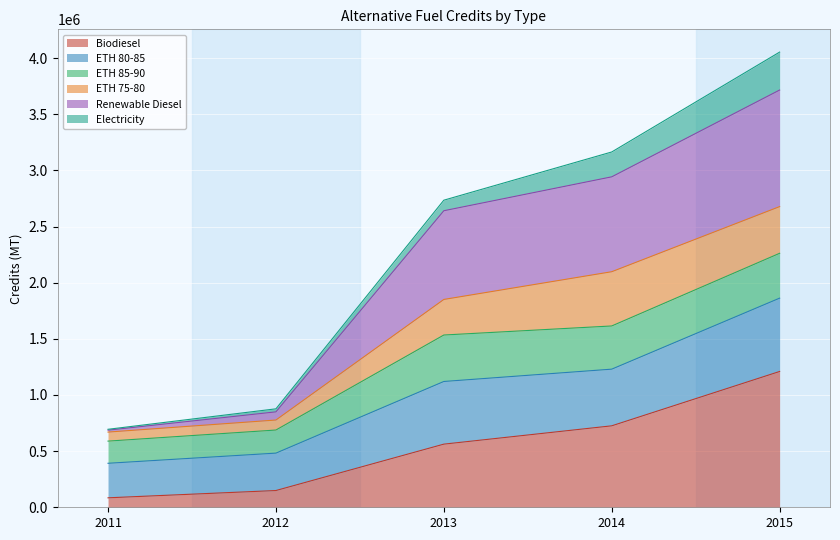

The value of Biodiesel at 2014 is 1101212. True or false?

False